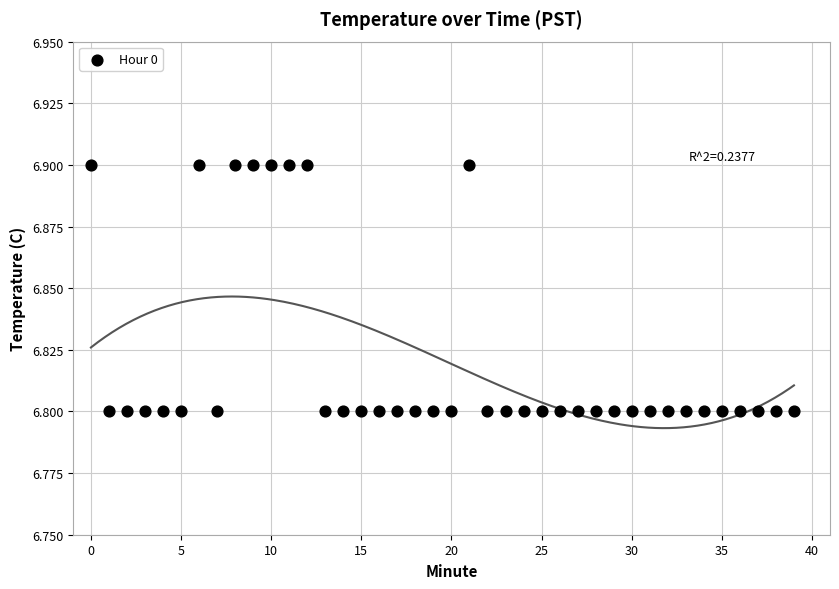

How many data points are displayed?

40